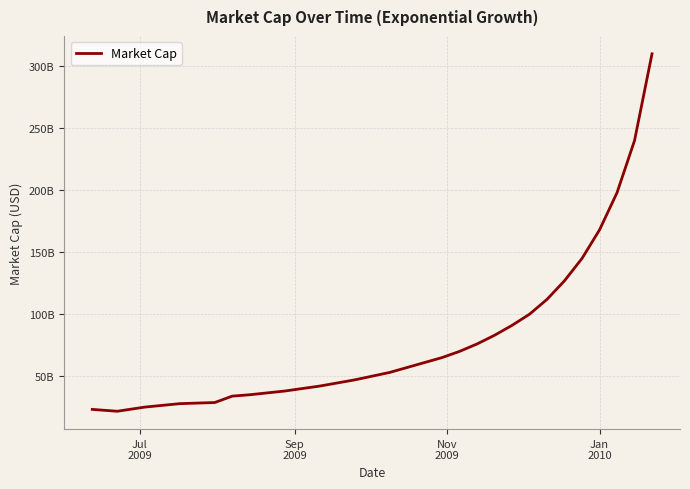

Reading left to right, extract all data points from this chart.

23191803540.0	21697220645.2	25047147823.2	27830164248.0	28732067719.0	33885801839.0	35000000000.0	36500000000.0	38000000000.0	40000000000.0	42000000000.0	44500000000.0	47000000000.0	50000000000.0	53000000000.0	57000000000.0	61000000000.0	65000000000.0	70000000000.0	76000000000.0	83000000000.0	91000000000.0	100000000000.0	112000000000.0	127000000000.0	145000000000.0	168000000000.0	198000000000.0	240000000000.0	310000000000.0